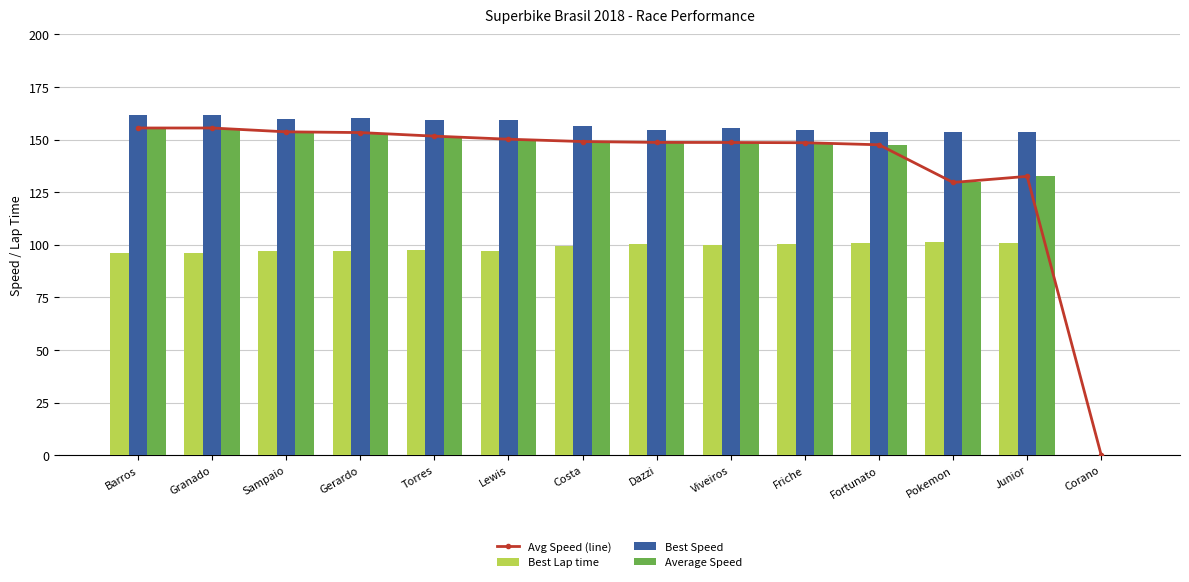

What is the average value of the Avg Speed (line) series?

137.4